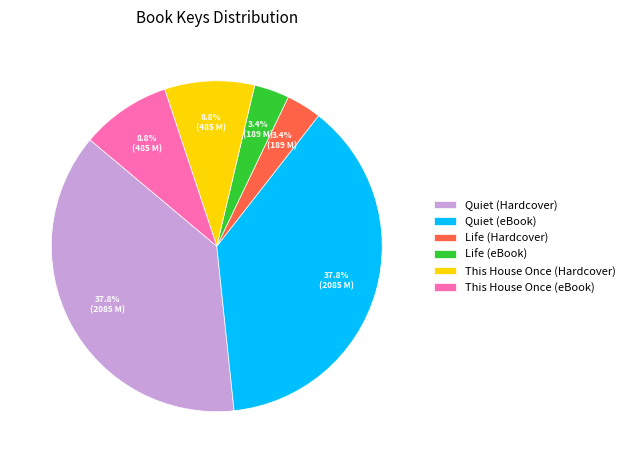

True or false: This House Once (Hardcover) accounts for 9% of the total.

True